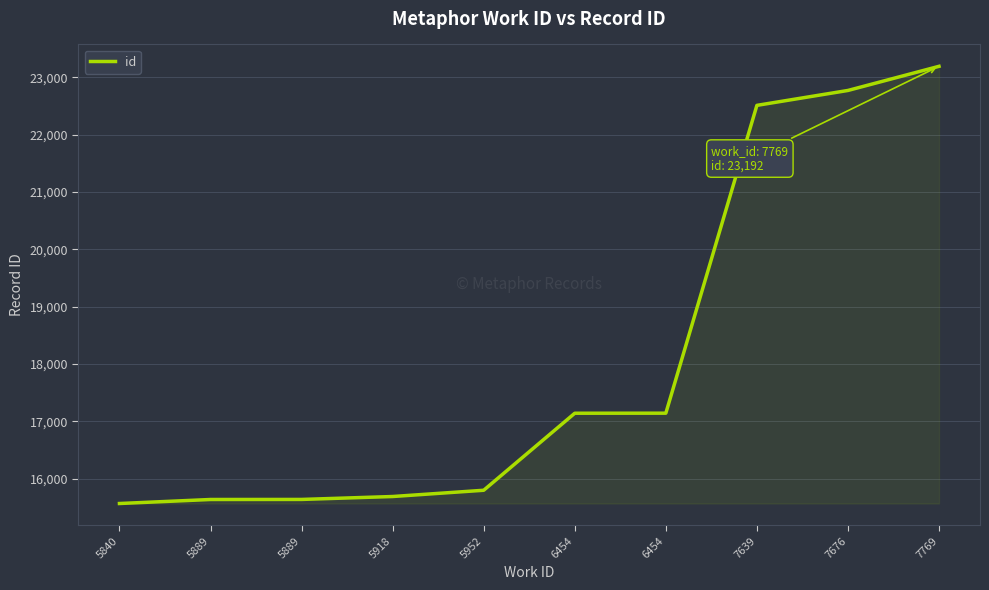

What is the value of the 4th point from the left?

15691